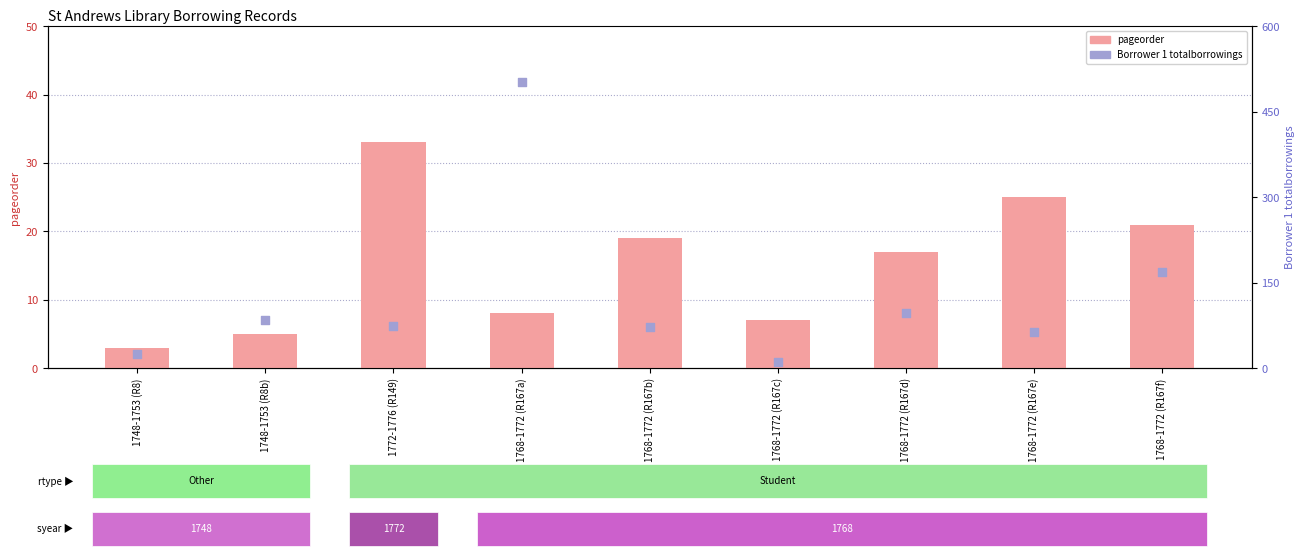

Which series has the largest Y range (max minus min)?

Borrower 1 totalborrowings